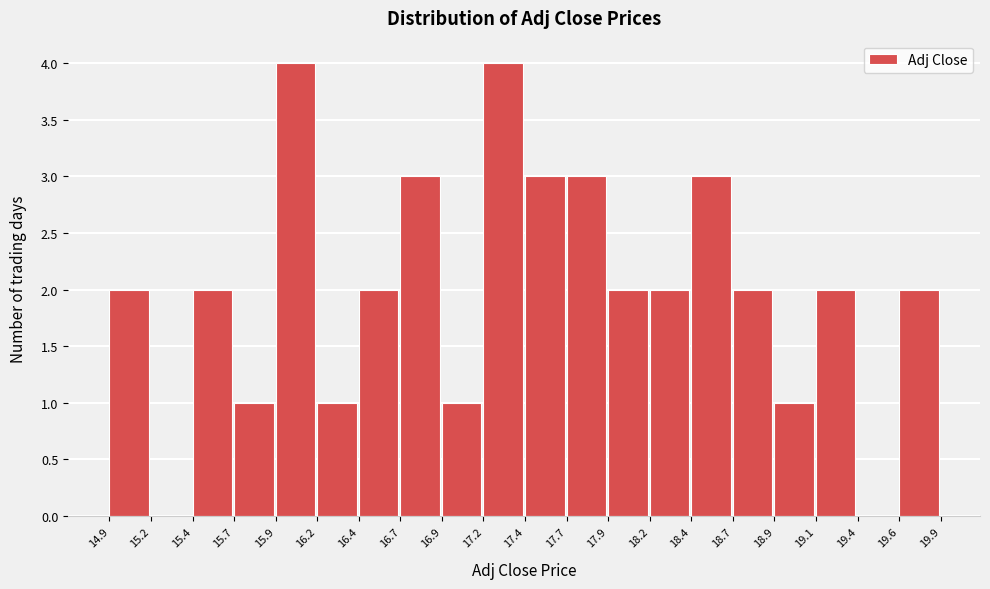

What is the height of the bar covering 15.9 to 16.2 on the x-axis? The values are not printed on the chart, so give them approximately, as read against the axis.

4